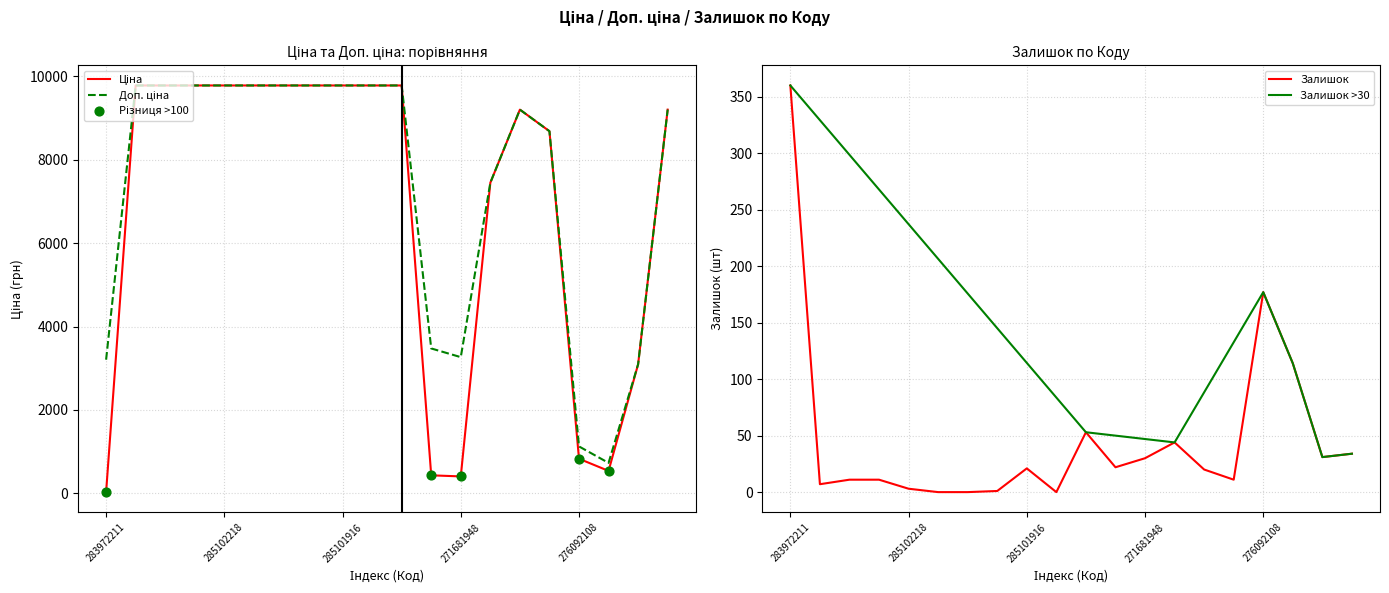

Which series has the largest total across all categories?

Доп. ціна